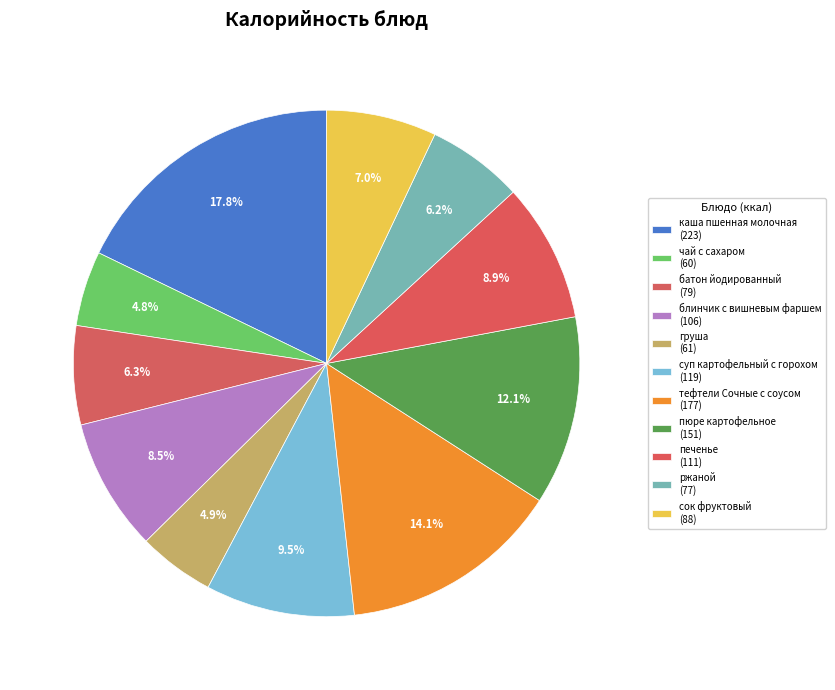

Between каша пшенная молочная and сок фруктовый, which is larger?

каша пшенная молочная